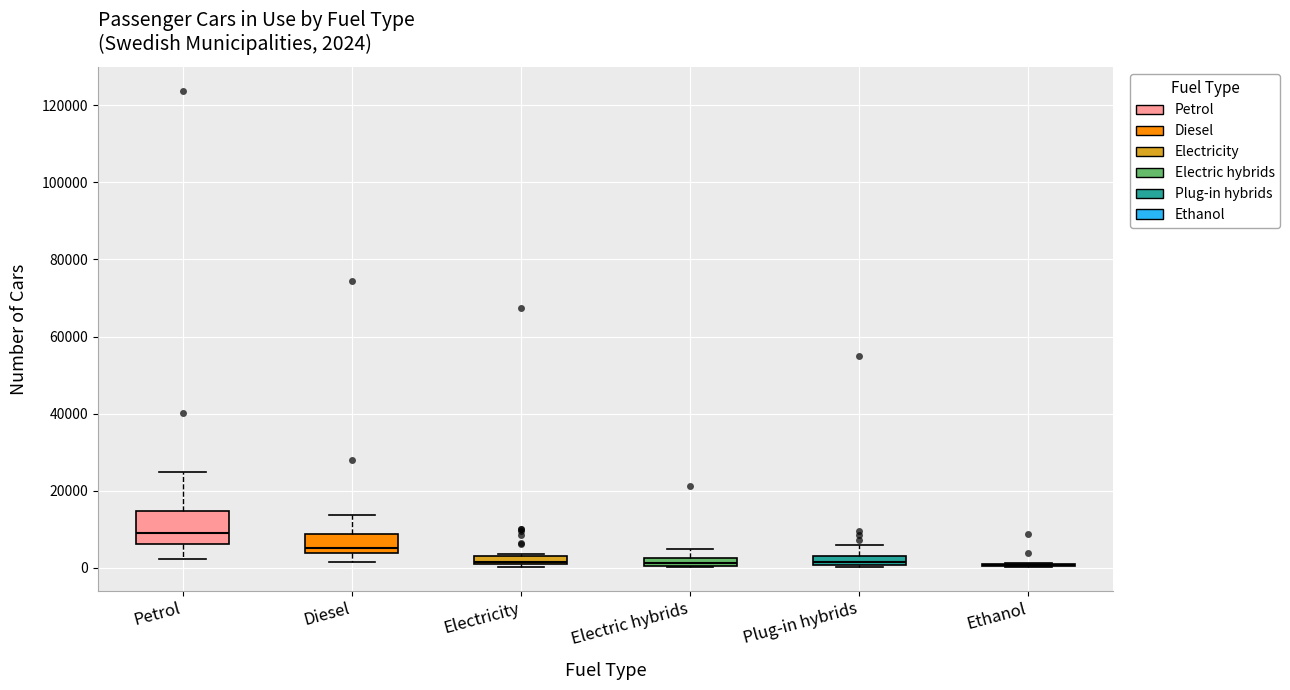

Comparing the boxes themselves (not the whiskers), which one is the tallest?

Petrol